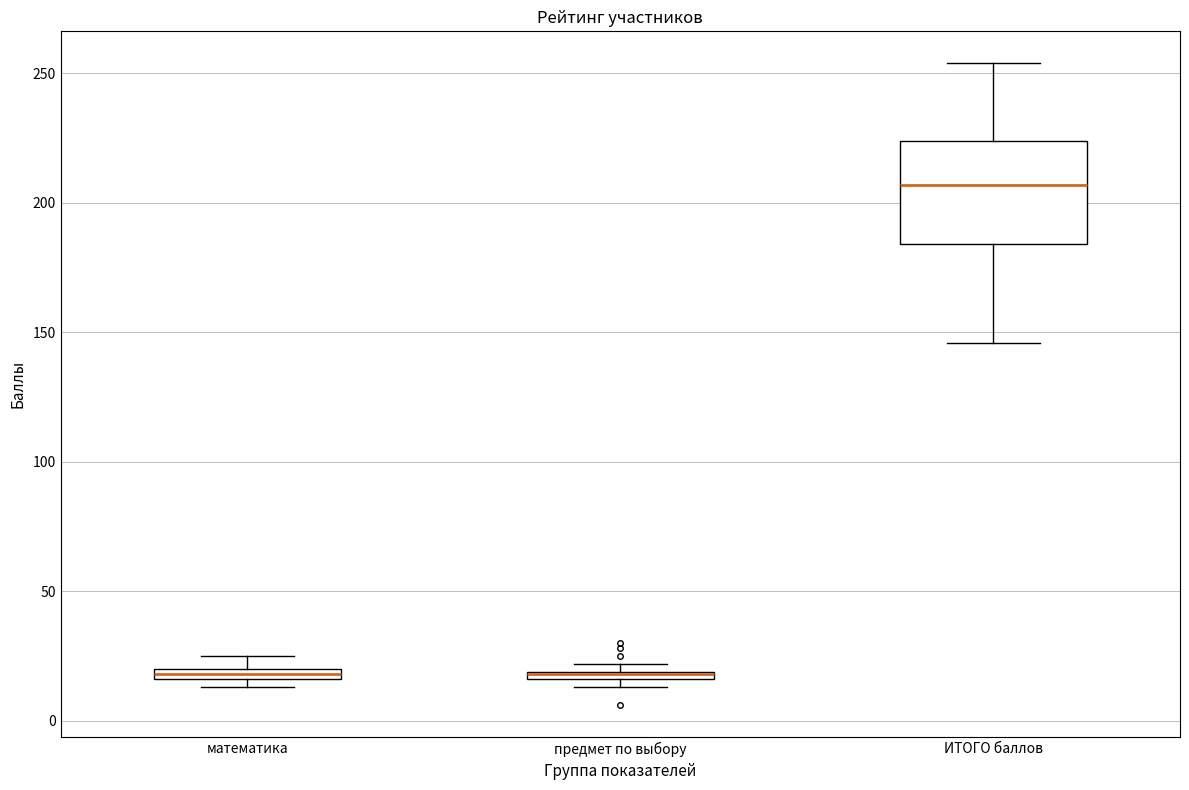

Where is the lower edge of the box for предмет по выбору on the y-axis? The values are not printed on the chart, so give them approximately, as read against the axis.

15